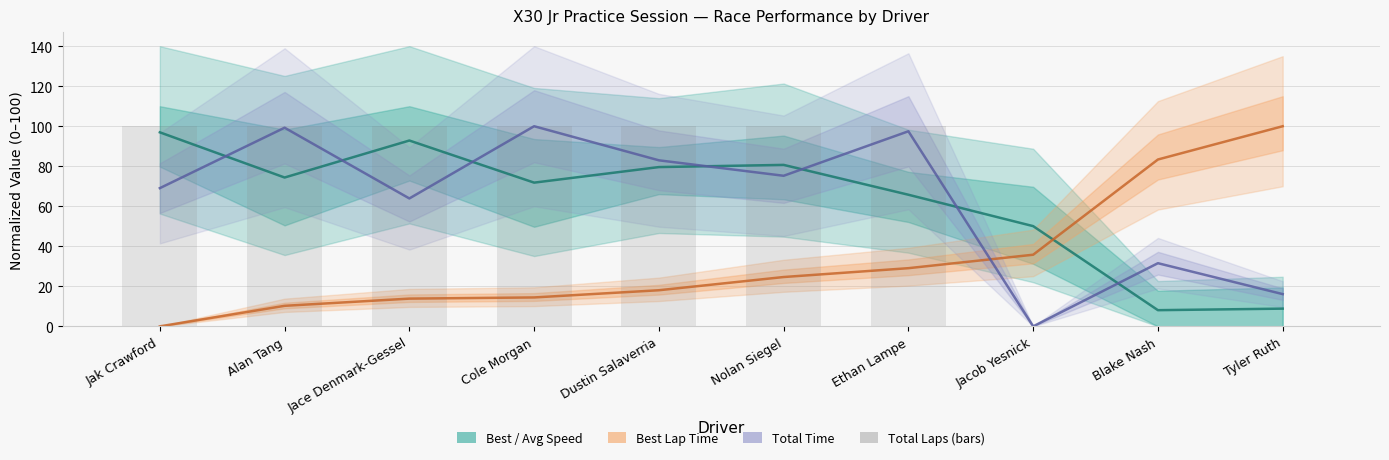

Reading left to right, extract all data points from this chart.

Best / Avg Speed: 97.0	74.4	92.9	71.8	79.6	80.7	65.8	50.1	8.1	8.9
Best Lap Time: 0.0	10.3	13.9	14.4	18.0	24.6	29.1	35.8	83.4	100.0
Total Time: 69.1	99.3	63.9	100.0	83.0	75.2	97.5	0.0	31.6	16.1
Total Laps (bars): 100.0	100.0	100.0	100.0	100.0	100.0	100.0	0.0	0.0	0.0